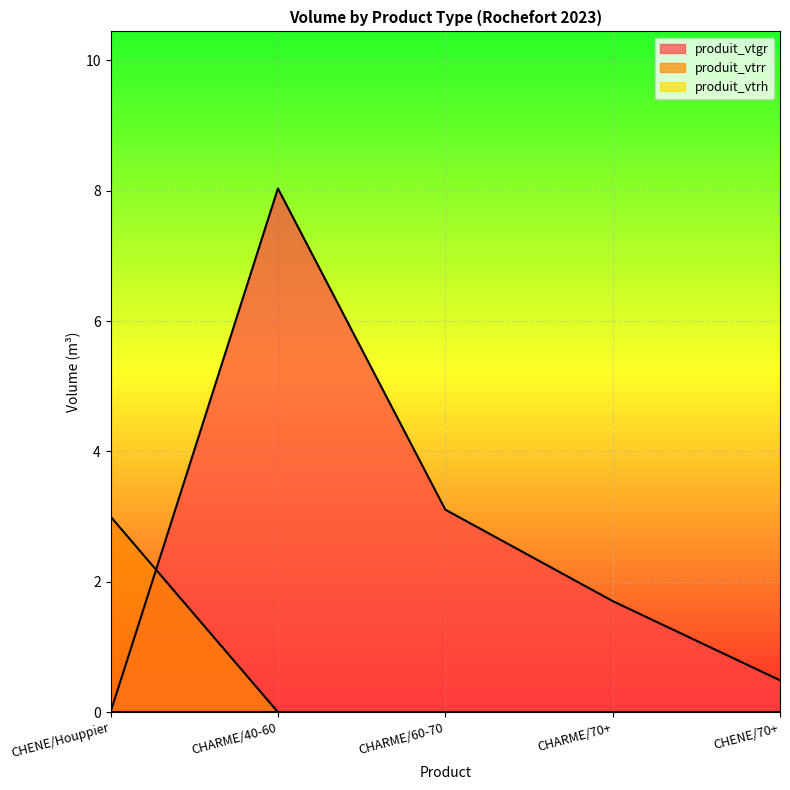

Which series has the largest range (max minus min)?

produit_vtgr